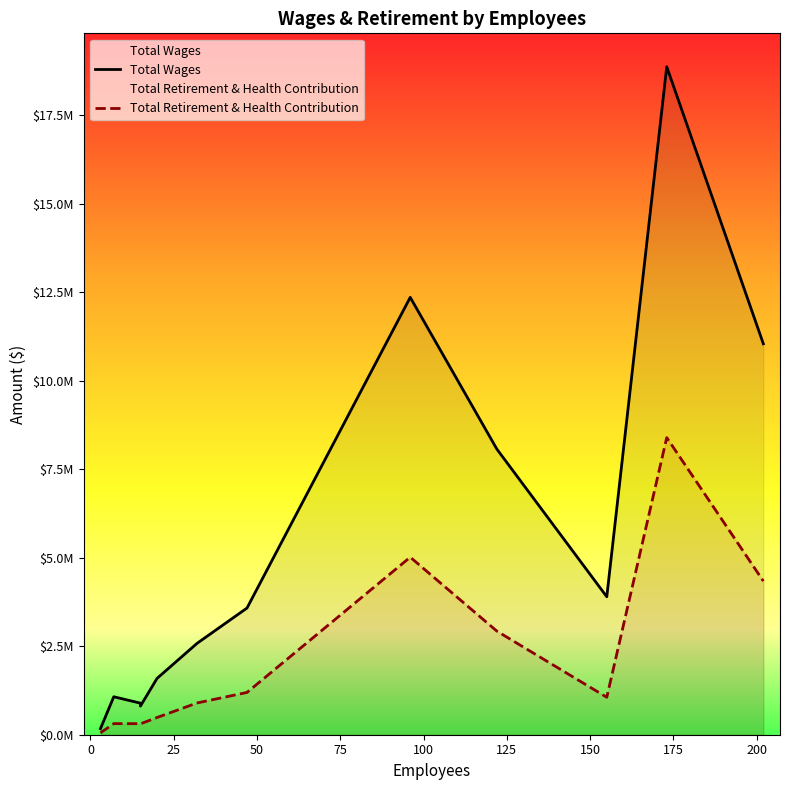

The value of Total Wages at 50 is 1241961. True or false?

False